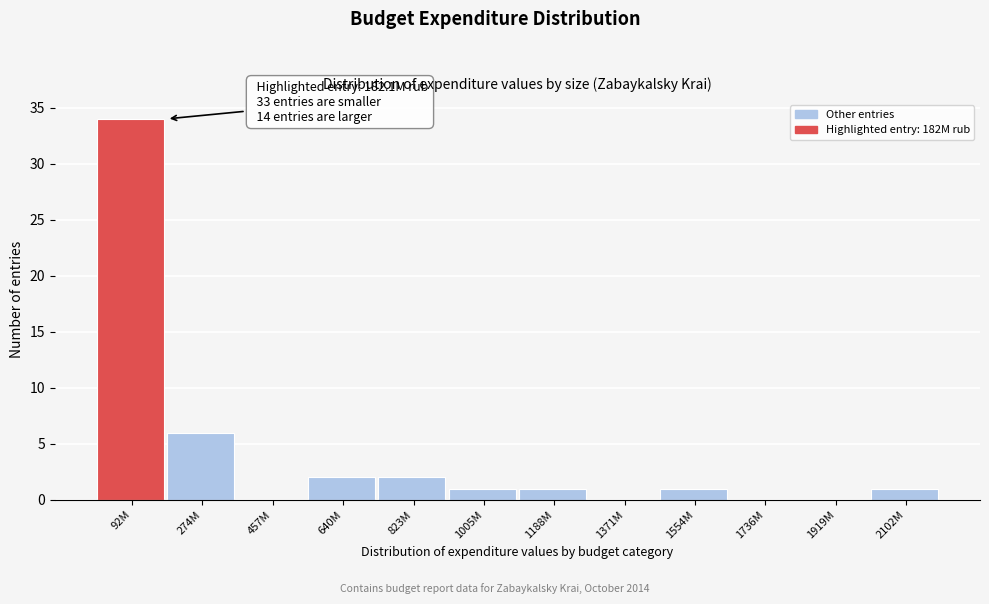

Reading right to left, list all the values displayed in this chart.

2102M=1	1919M=0	1736M=0	1554M=1	1371M=0	1188M=1	1005M=1	823M=2	640M=2	457M=0	274M=6	92M=34